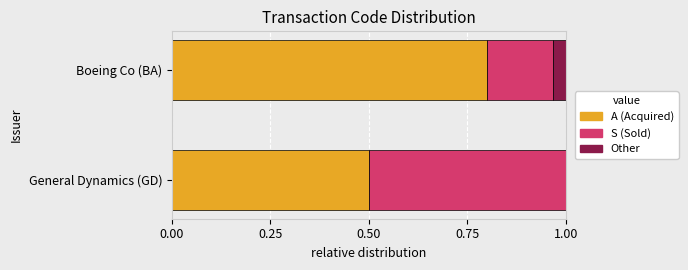

The value of A (Acquired) at Boeing Co (BA) is 0.3. True or false?

False